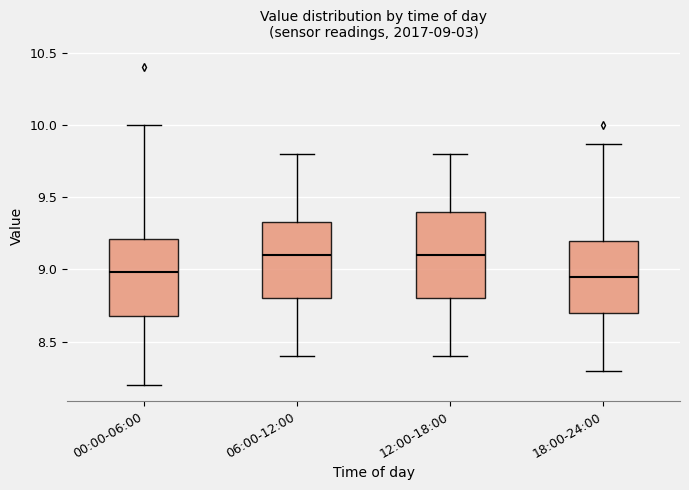

Which box is the tallest, from its lower edge to its upper edge?

12:00-18:00